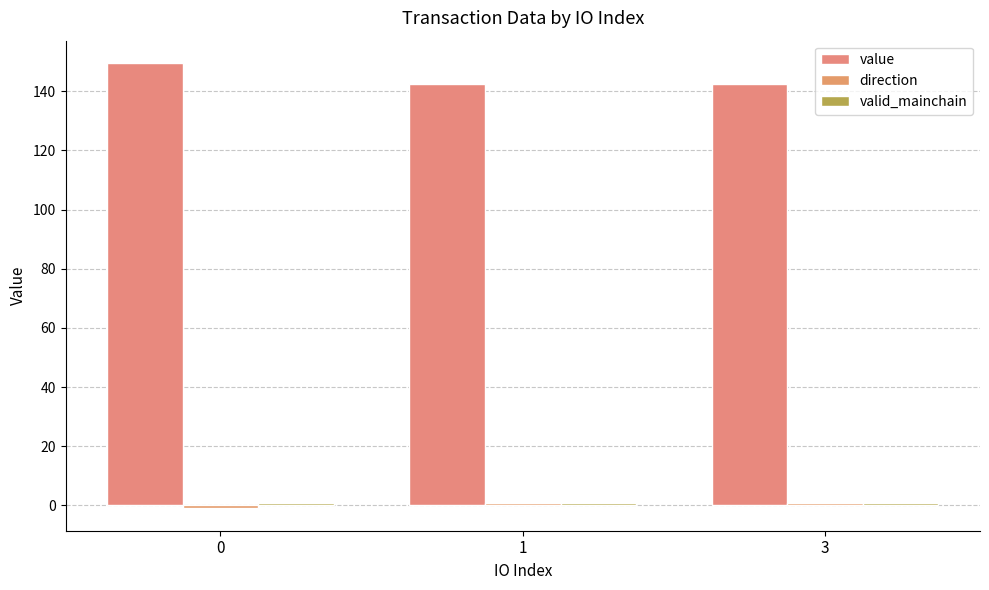

What is the sum of all value values?

434.2